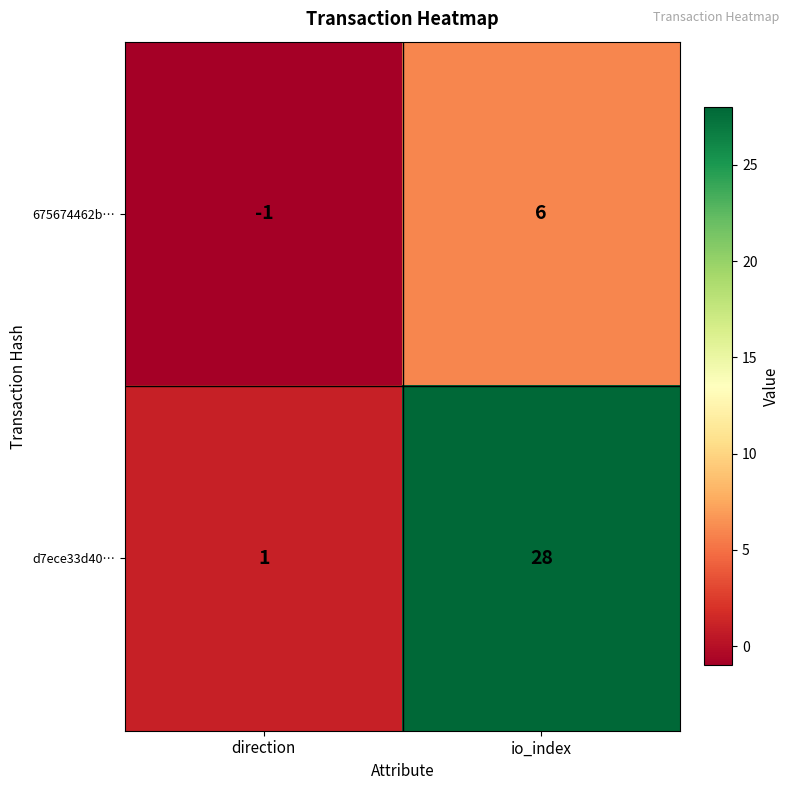

Reading left to right, list all the values displayed in this chart.

675674462b…: -1	6
d7ece33d40…: 1	28